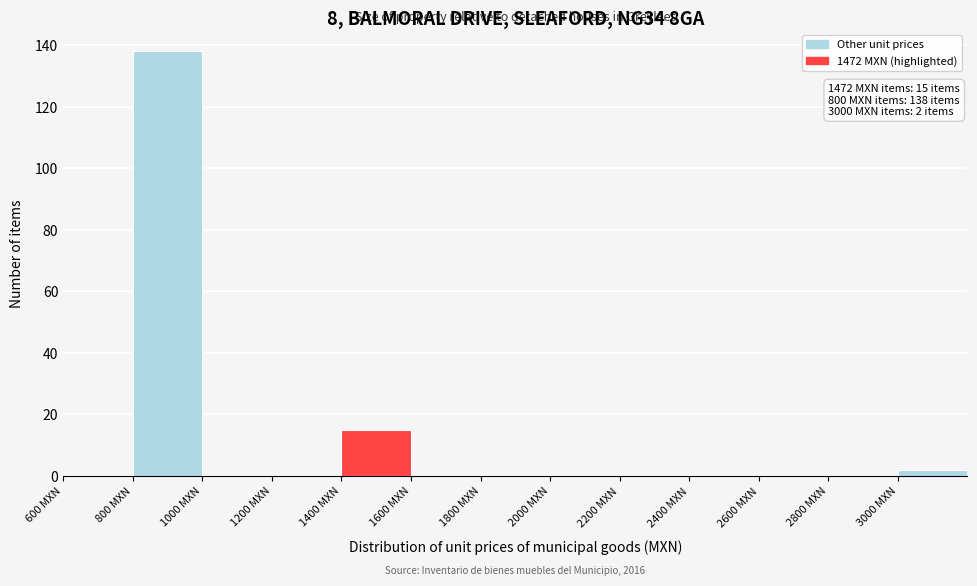

Which range on the x-axis has the tallest bar?

800 to 1000